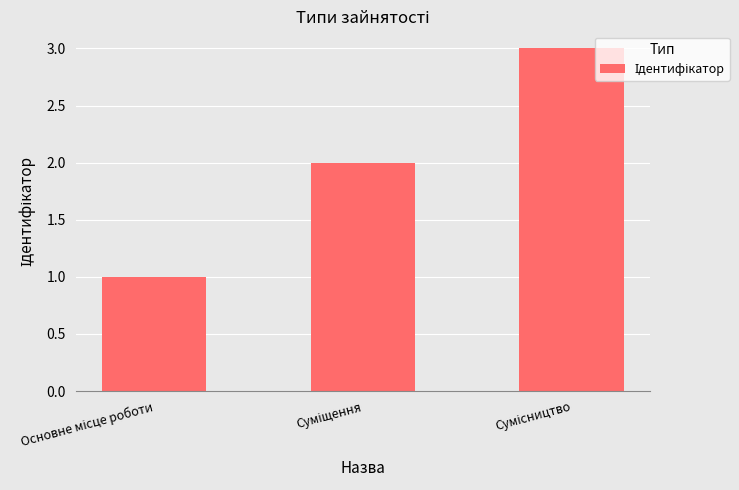

What is the sum of all values?

6